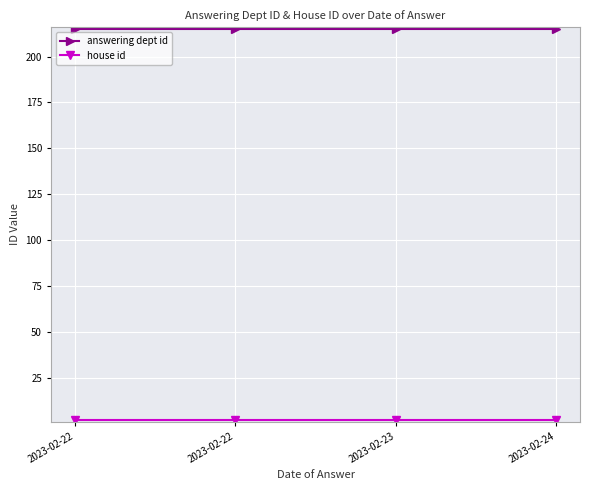

Between 2023-02-23 and 2023-02-24, which series saw the biggest shift?

answering dept id